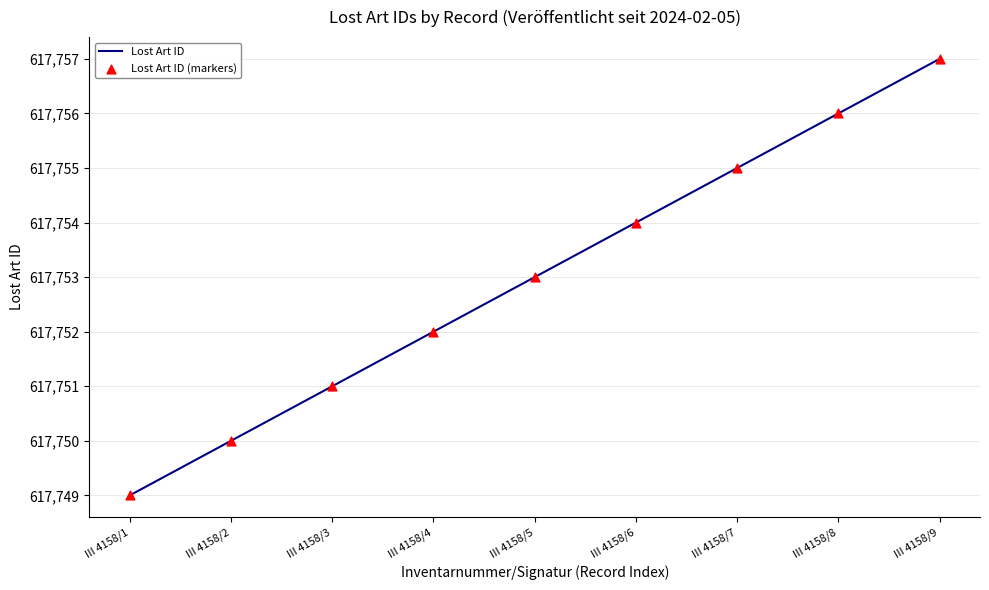

Between III 4158/8 and III 4158/5, which is larger?

III 4158/8